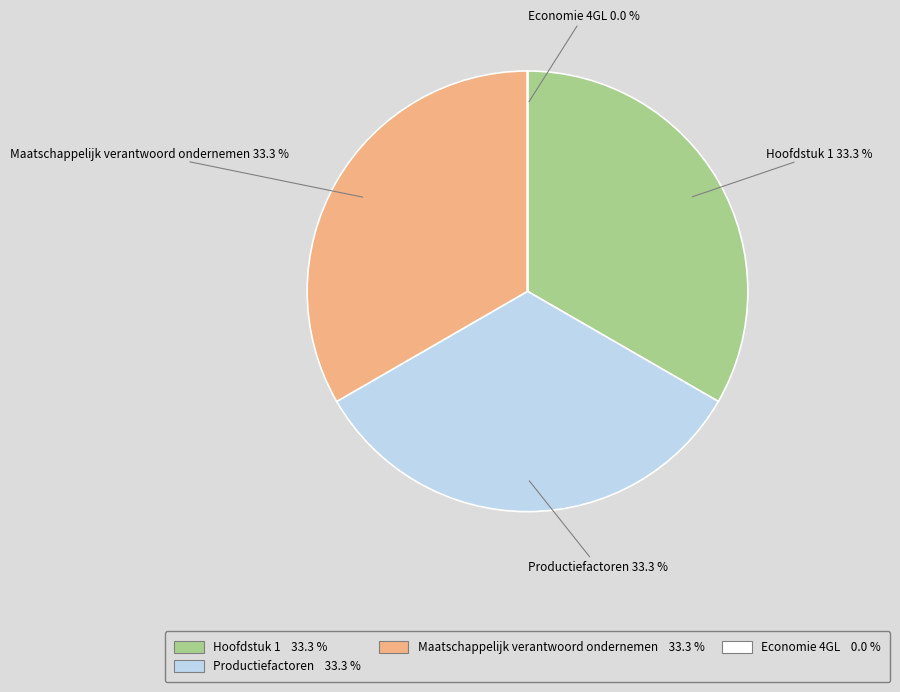

True or false: Economie 4GL accounts for 1% of the total.

False